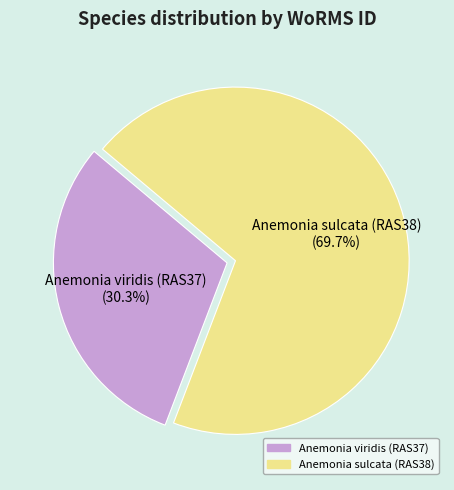

Count the number of slices in the pie.

2